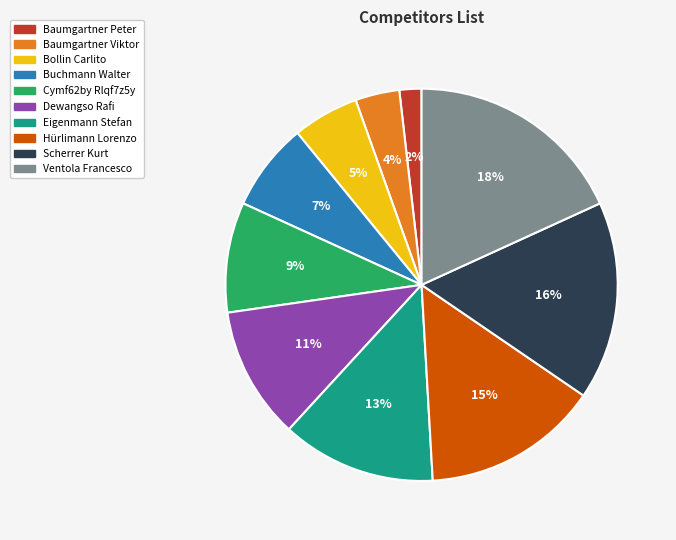

Do Buchmann Walter and Ventola Francesco together represent more than half of the pie?

No